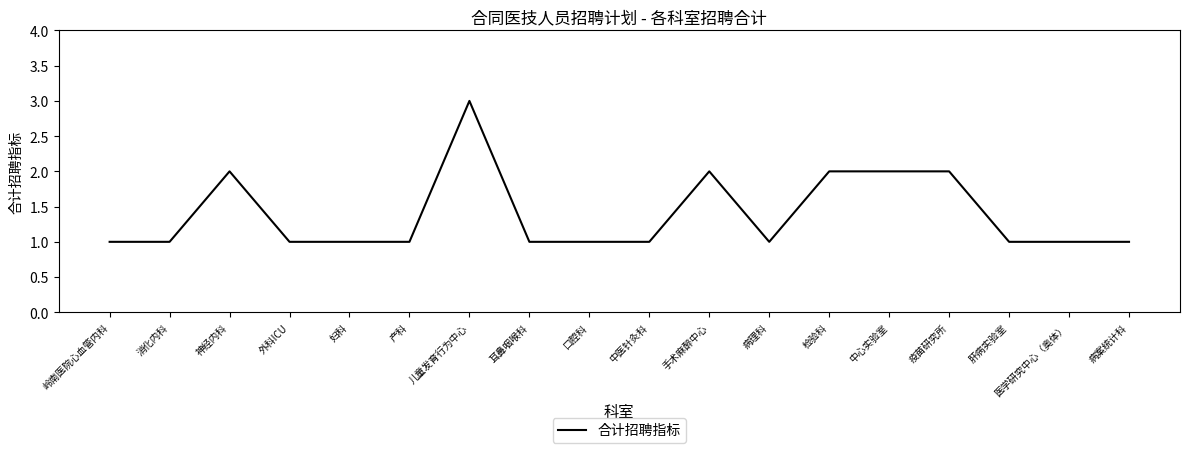

What is the difference between the maximum and minimum values?

2